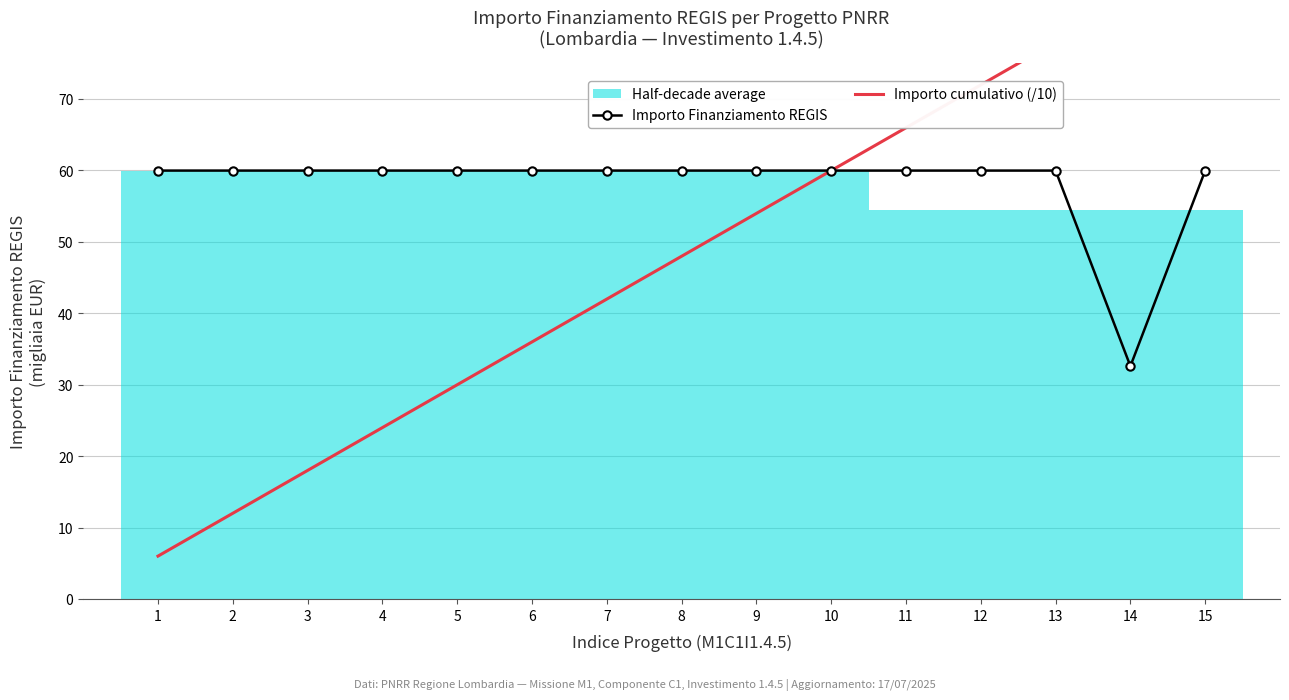

What value does the Importo Finanziamento REGIS series have at 11?

60.0